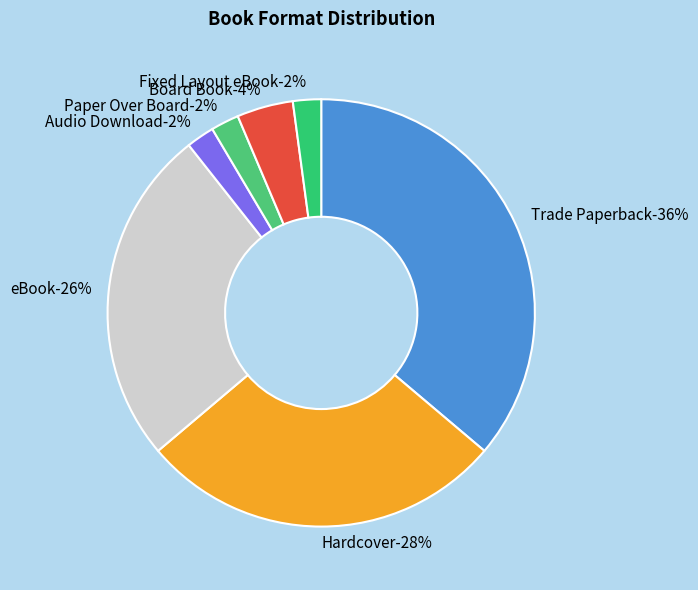

To the nearest percent, what is the average slice percentage?

14%